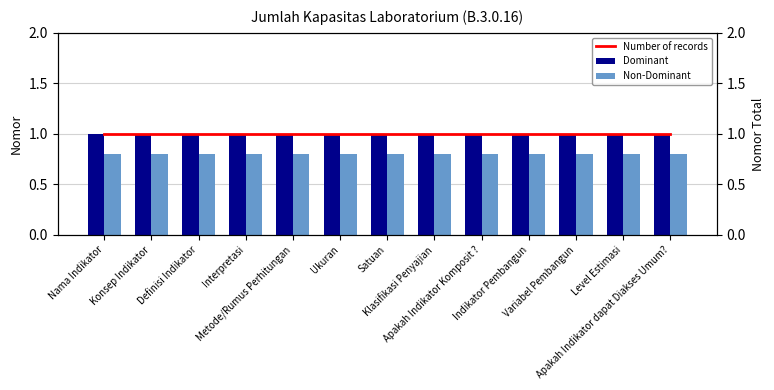

Reading right to left, extract all data points from this chart.

Dominant: 1.0	1.0	1.0	1.0	1.0	1.0	1.0	1.0	1.0	1.0	1.0	1.0	1.0
Non-Dominant: 0.8	0.8	0.8	0.8	0.8	0.8	0.8	0.8	0.8	0.8	0.8	0.8	0.8
Number of records: 1.0	1.0	1.0	1.0	1.0	1.0	1.0	1.0	1.0	1.0	1.0	1.0	1.0